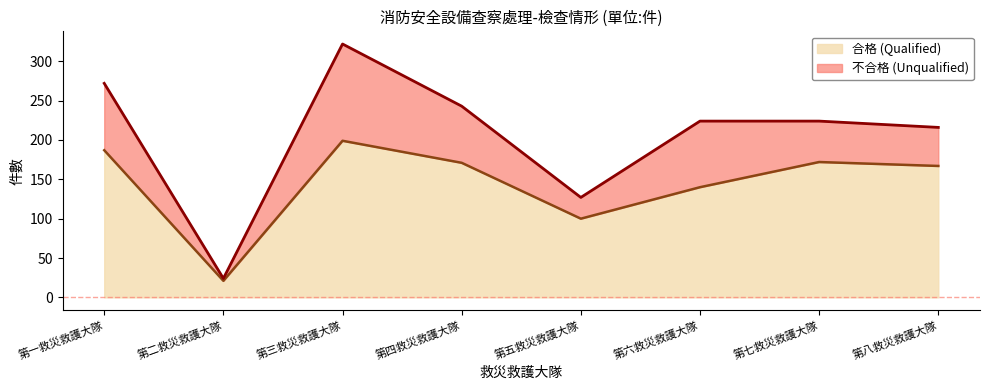

Reading left to right, what are all the values shown in this chart?

187	21	199	171	100	140	172	167